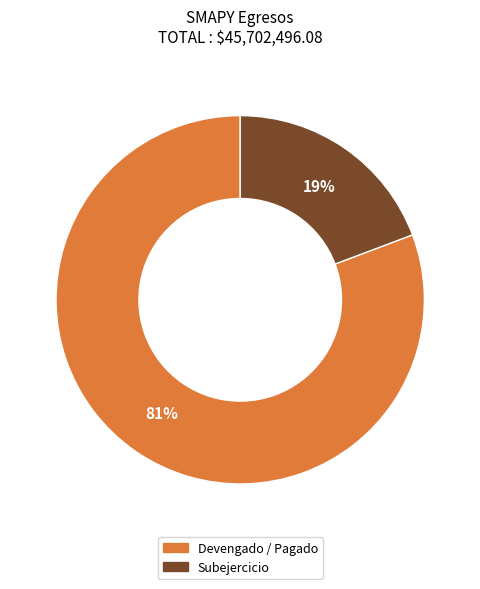

Which category accounts for the majority?

Devengado / Pagado